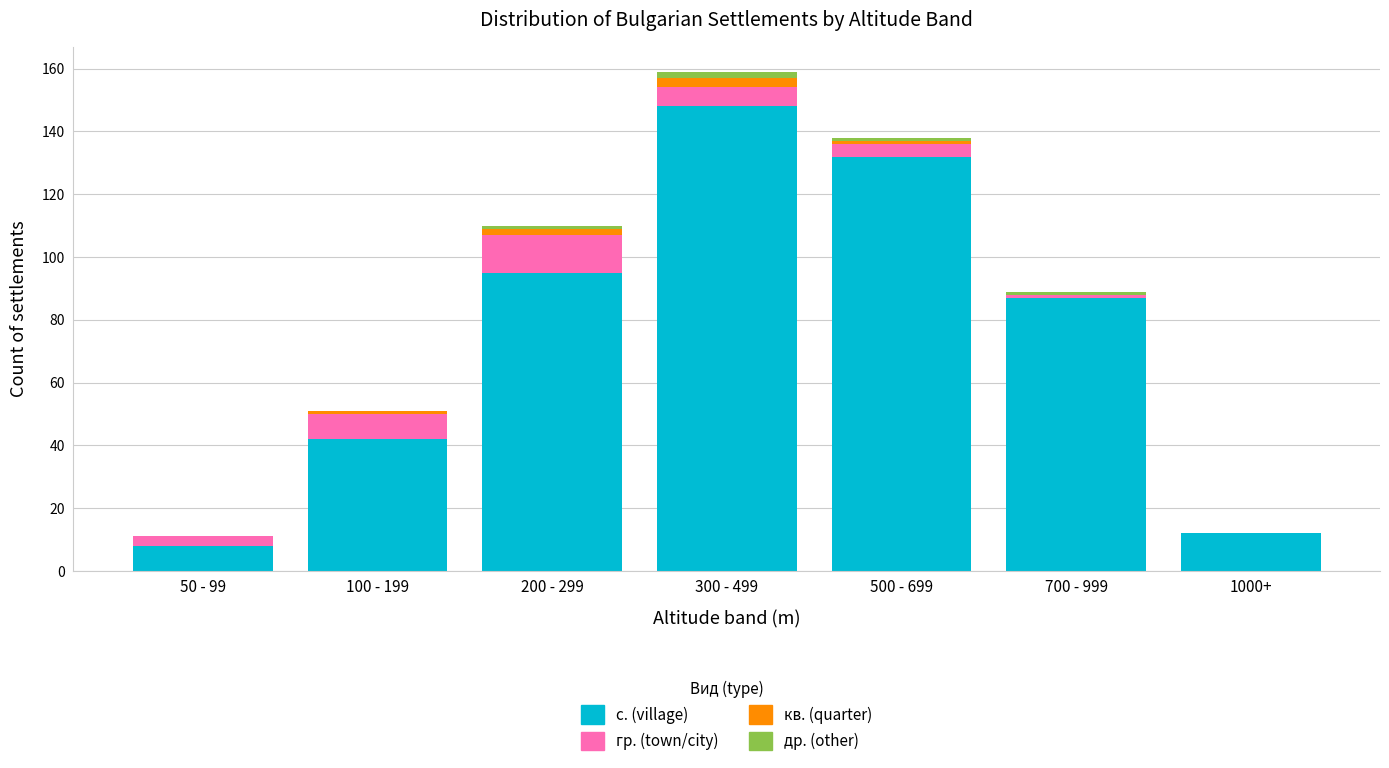

Reading left to right, transcribe the values for с. (village).

50 - 99=8	100 - 199=42	200 - 299=95	300 - 499=148	500 - 699=132	700 - 999=87	1000+=12